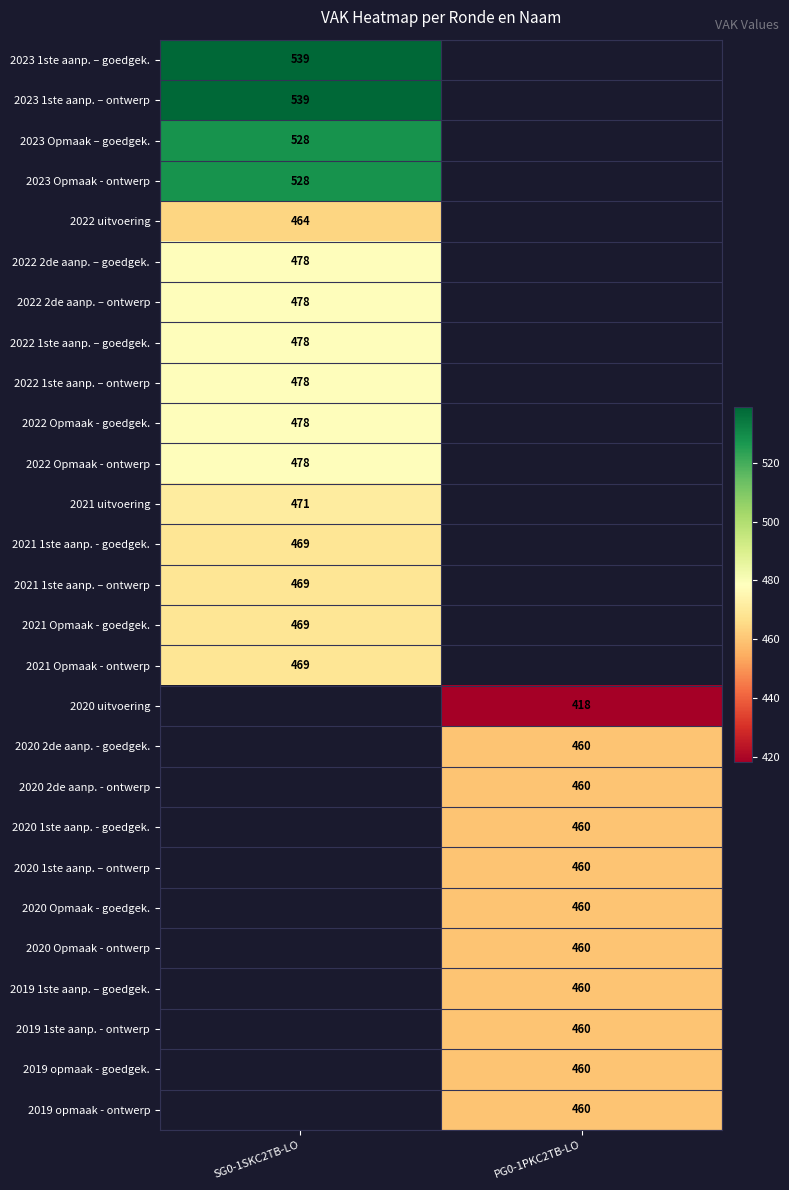

The 2022 2de aanp. – ontwerp series shows 177 at SG0-1SKC2TB-LO. True or false?

False